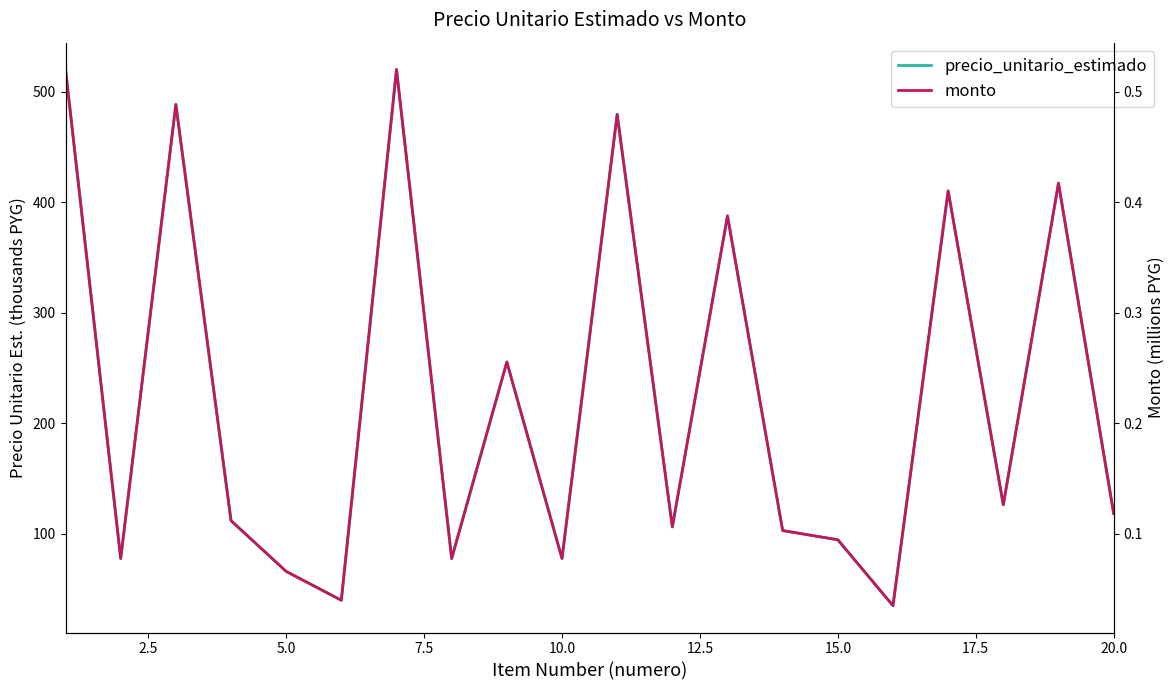

What is the maximum value for monto?

0.5